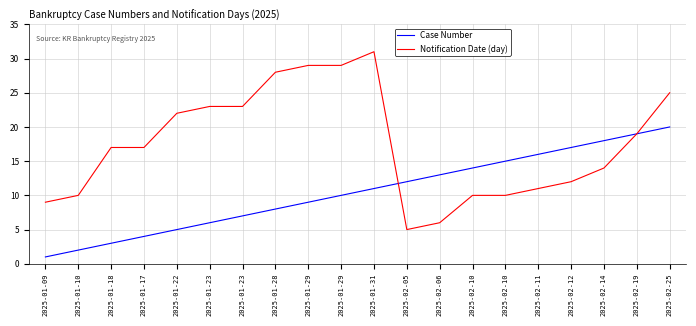

Reading left to right, list all the values displayed in this chart.

Case Number: 1	2	3	4	5	6	7	8	9	10	11	12	13	14	15	16	17	18	19	20
Notification Date (day): 9	10	17	17	22	23	23	28	29	29	31	5	6	10	10	11	12	14	19	25